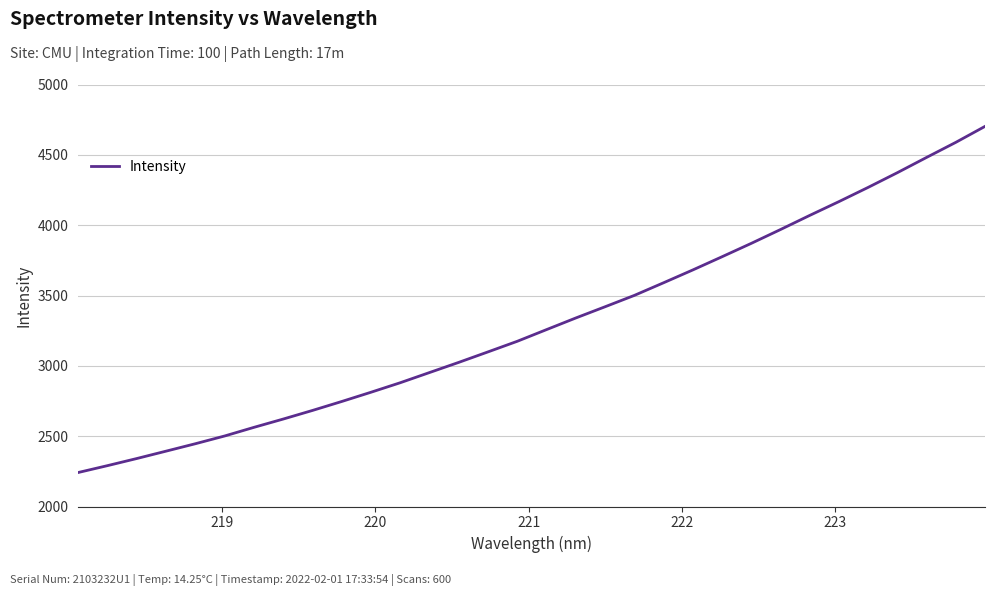

What is the difference between the maximum and minimum values?

2460.5